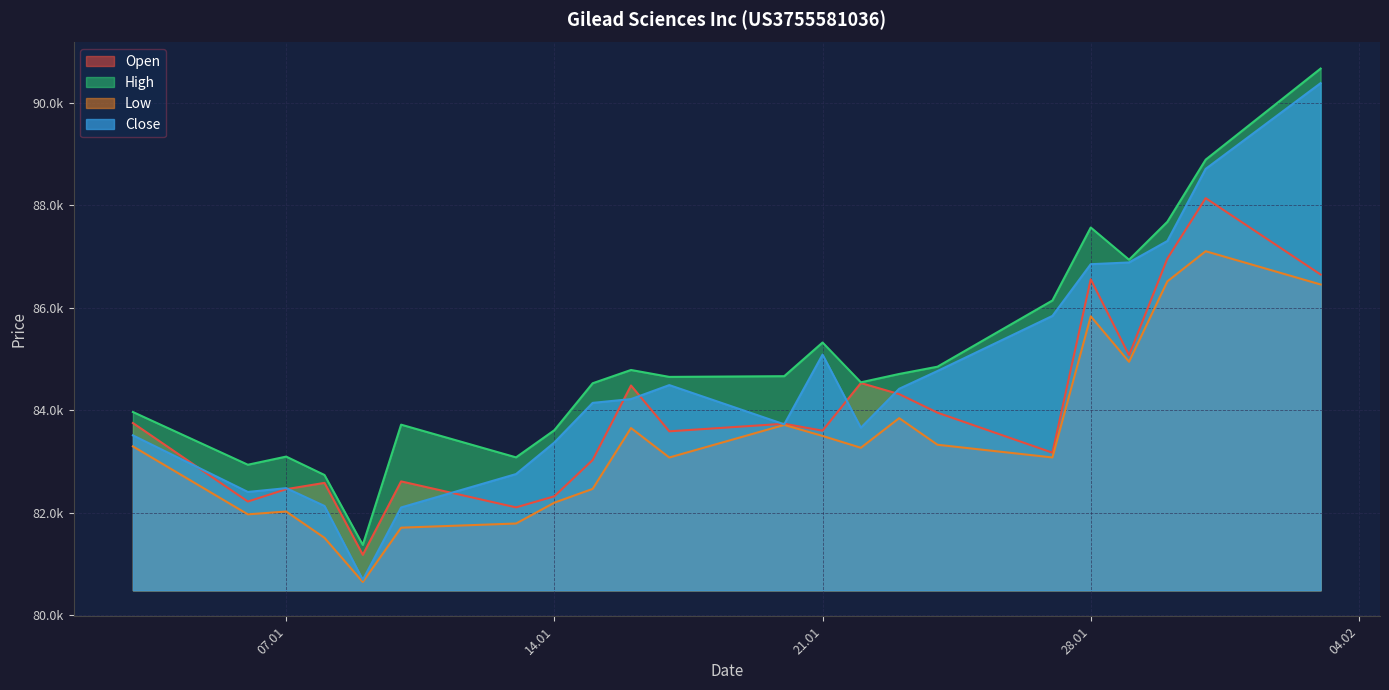

The High series shows 84781 at 16.01.2025. True or false?

True